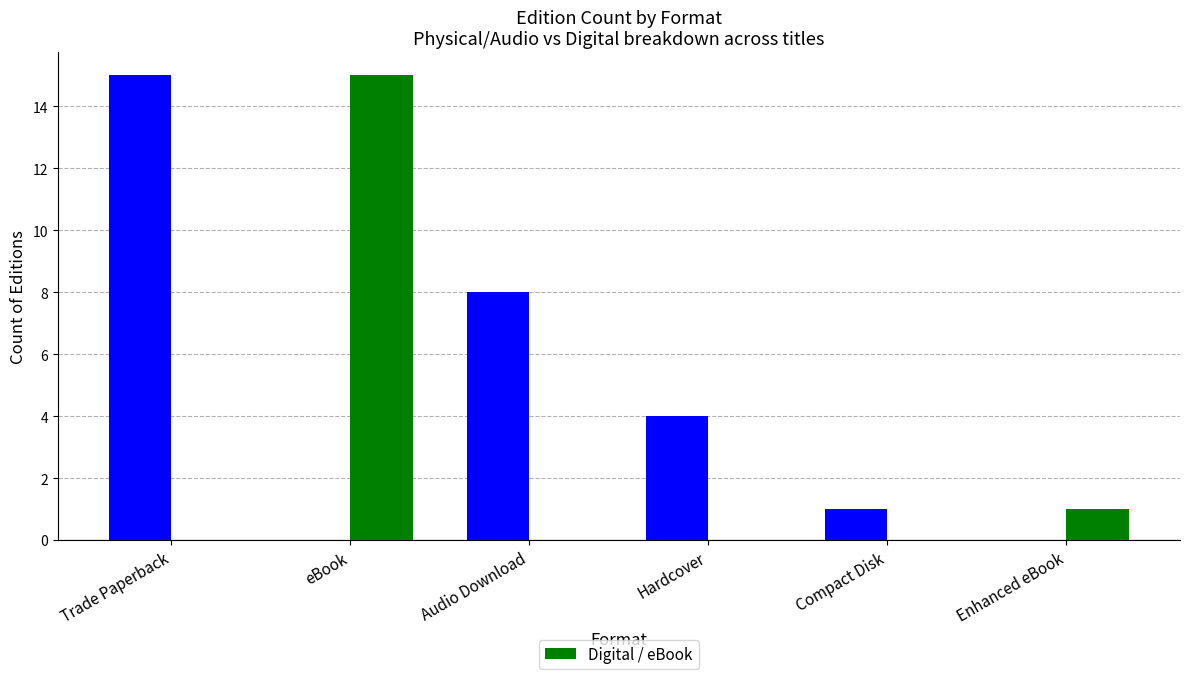

What is the total value across all series at Hardcover?

4